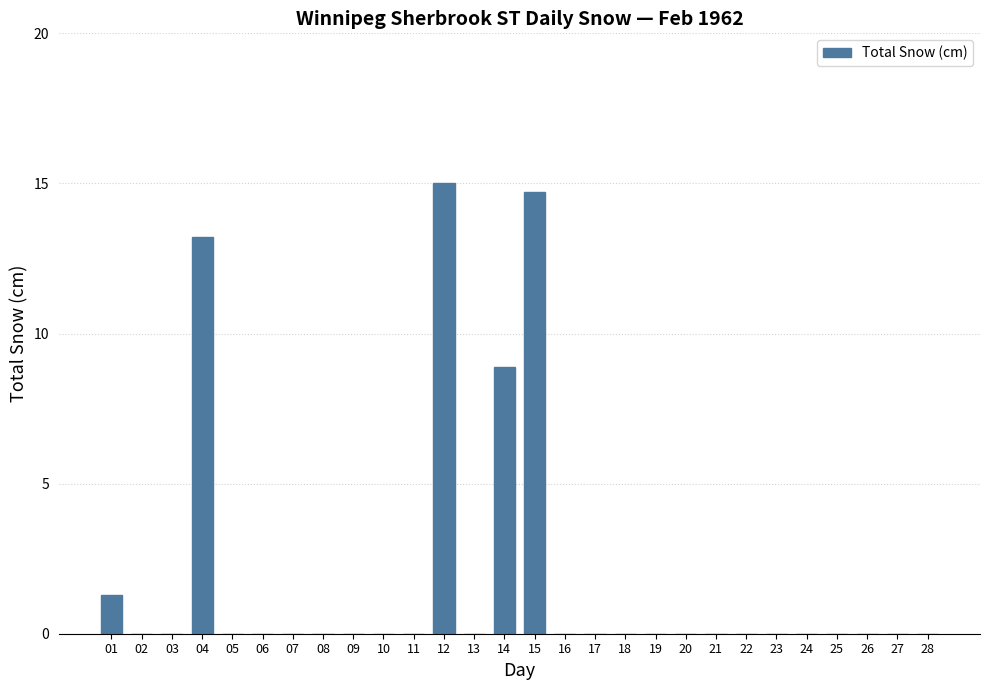

What is the change in value from 01 to 28?

-1.3